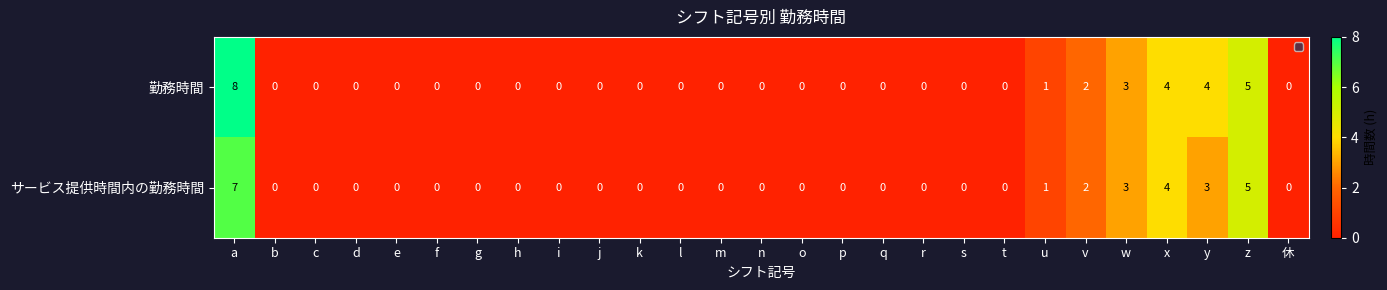

Which series has the largest range (max minus min)?

勤務時間